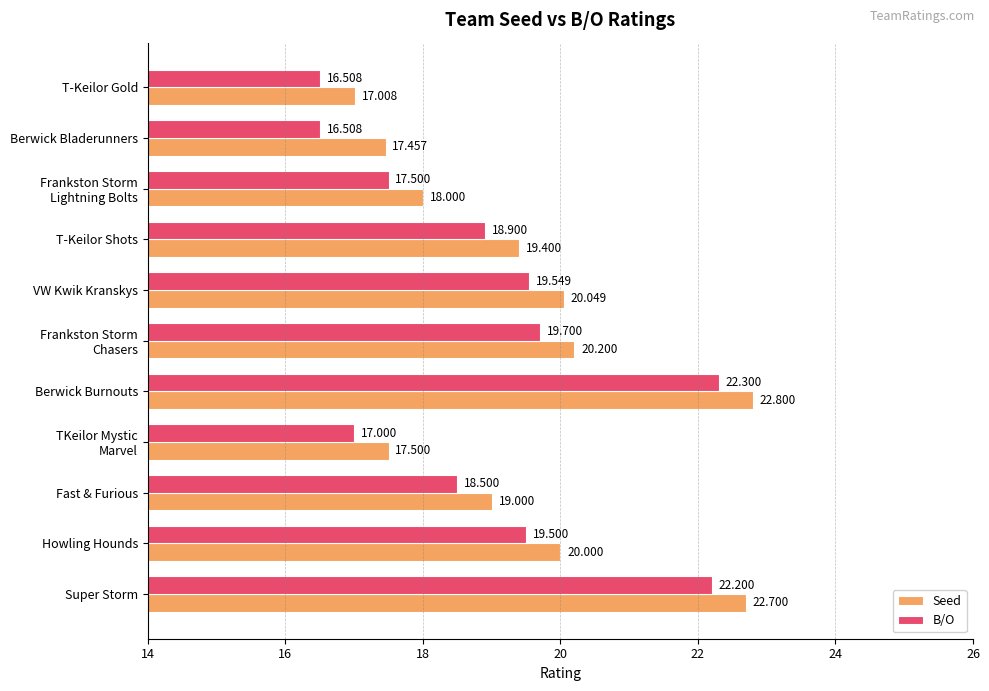

What is the difference between the second highest and minimum values in the B/O series?

5.7